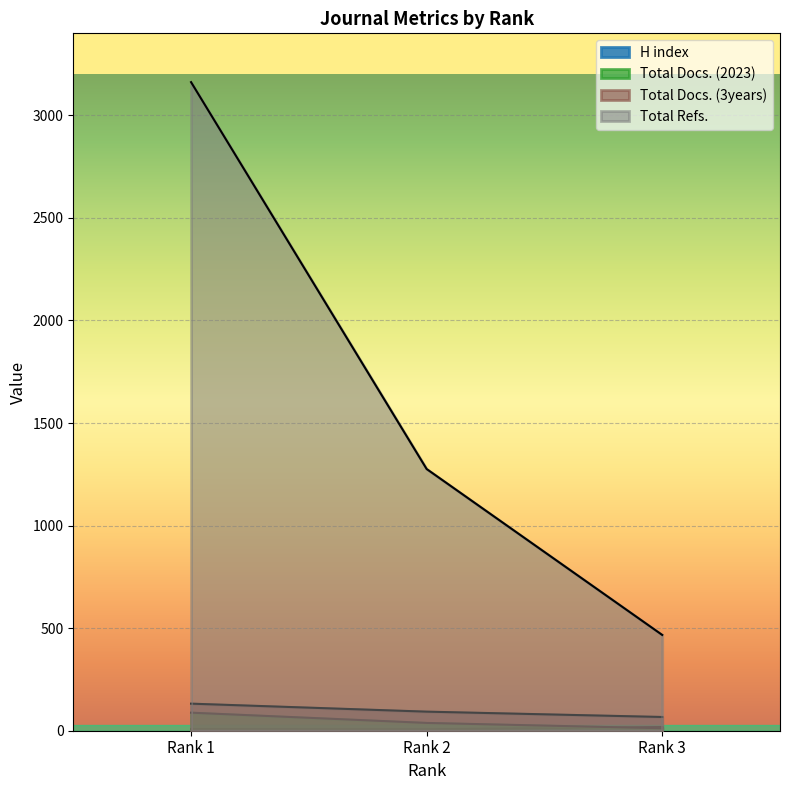

Count the Total Docs. (3years) values in the range 67 to 132.

3